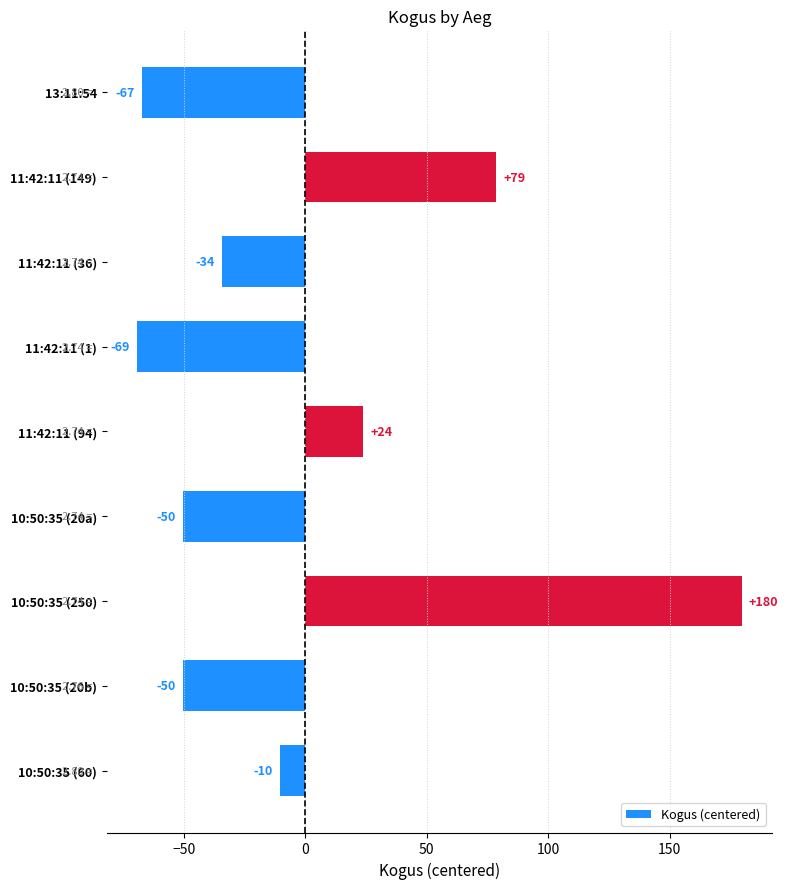

Are the bars horizontal?

Yes